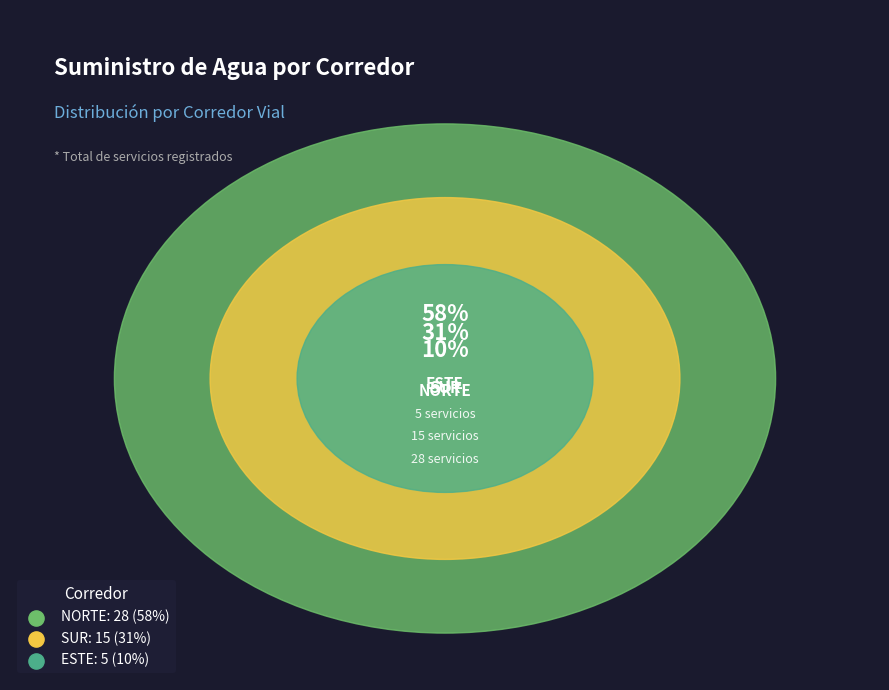

Count the number of slices in the pie.

3